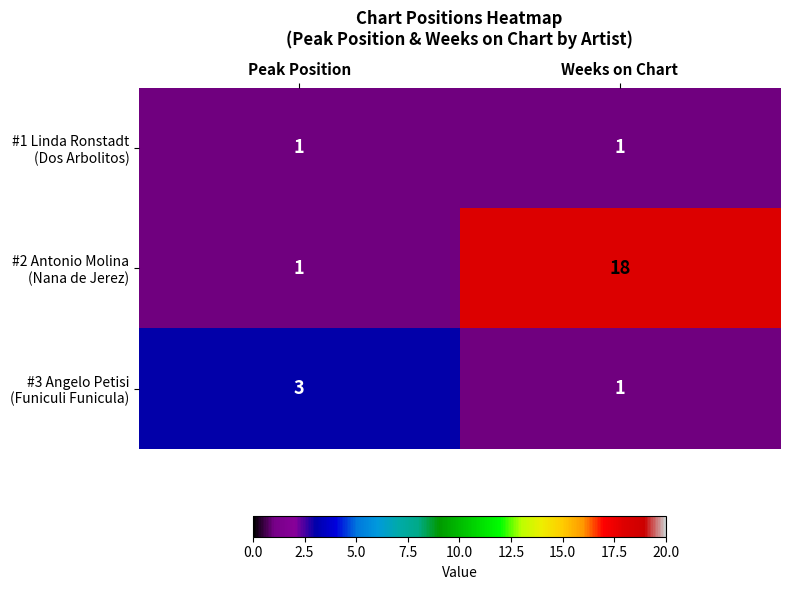

What is the maximum value shown in the chart?

18